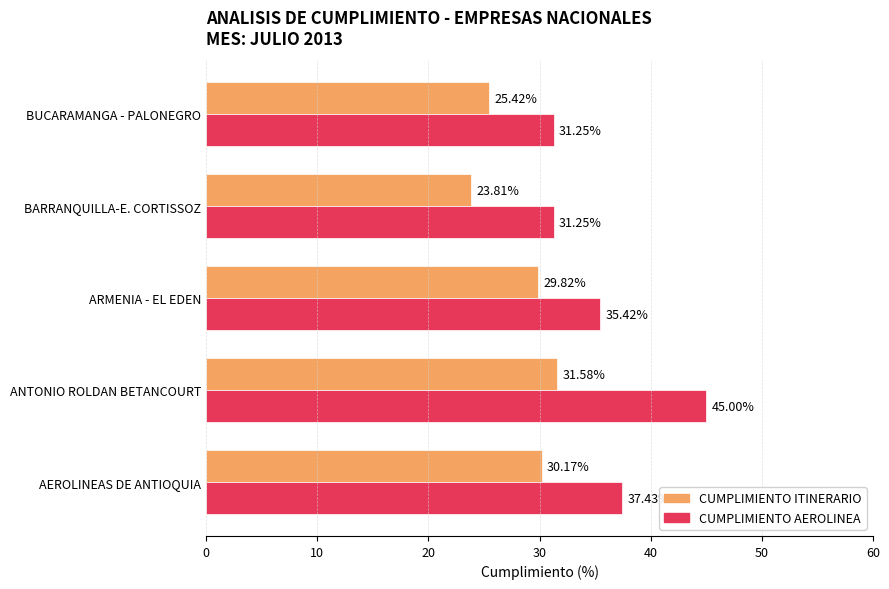

Which series has the largest total across all categories?

CUMPLIMIENTO AEROLINEA